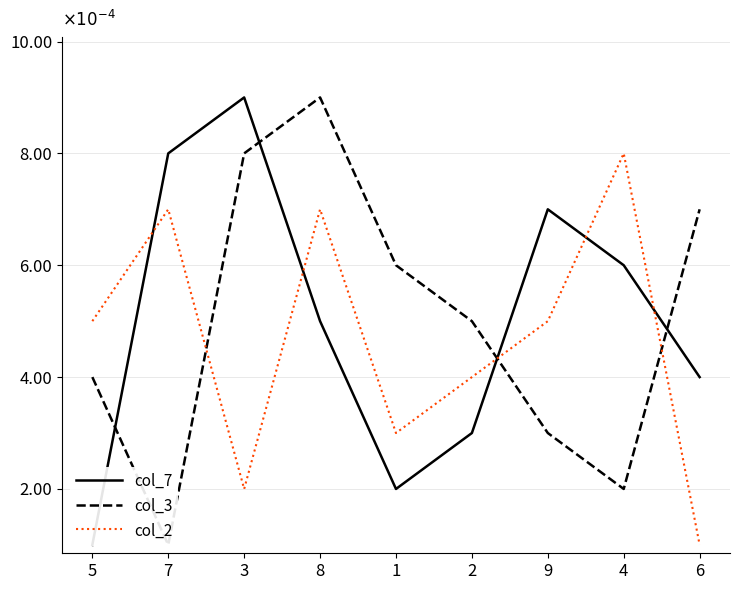

How many categories are shown in the chart?

9